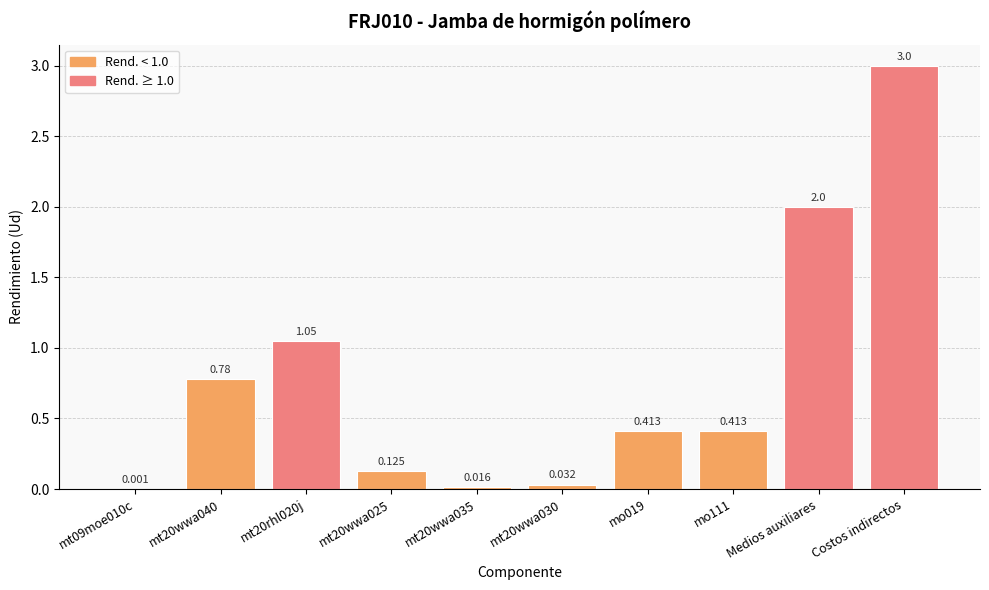

At which category does the chart reach its peak across all series?

Costos indirectos